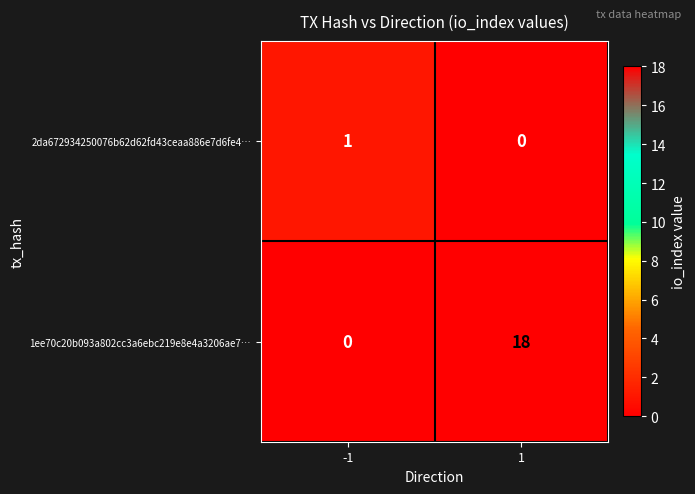

Between -1 and 1, which series saw the biggest shift?

1ee70c20b093a802cc3a6ebc219e8e4a3206ae7…